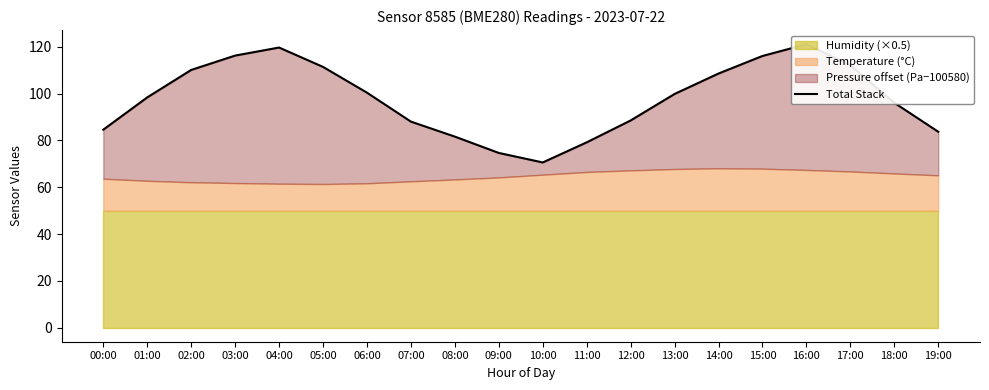

List the labels in order of value, largest first.

16:00, 04:00, 03:00, 15:00, 17:00, 05:00, 02:00, 14:00, 06:00, 13:00, 01:00, 18:00, 12:00, 07:00, 00:00, 19:00, 08:00, 11:00, 09:00, 10:00